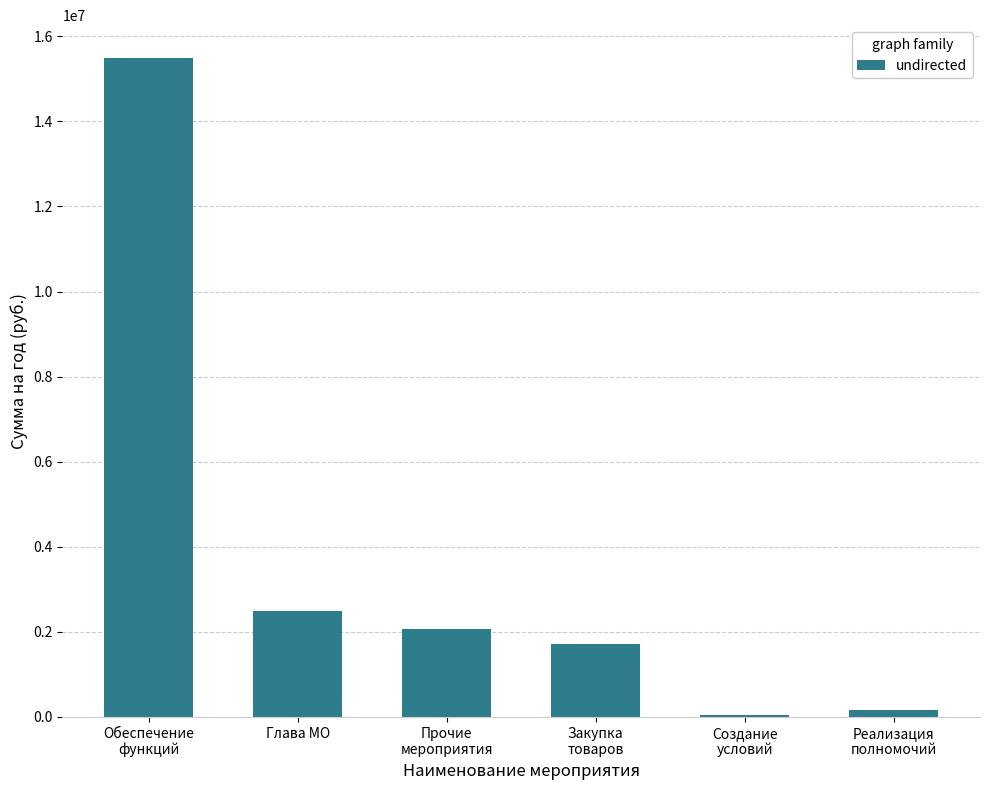

Which has a higher value, Обеспечение
функций or Прочие
мероприятия?

Обеспечение
функций